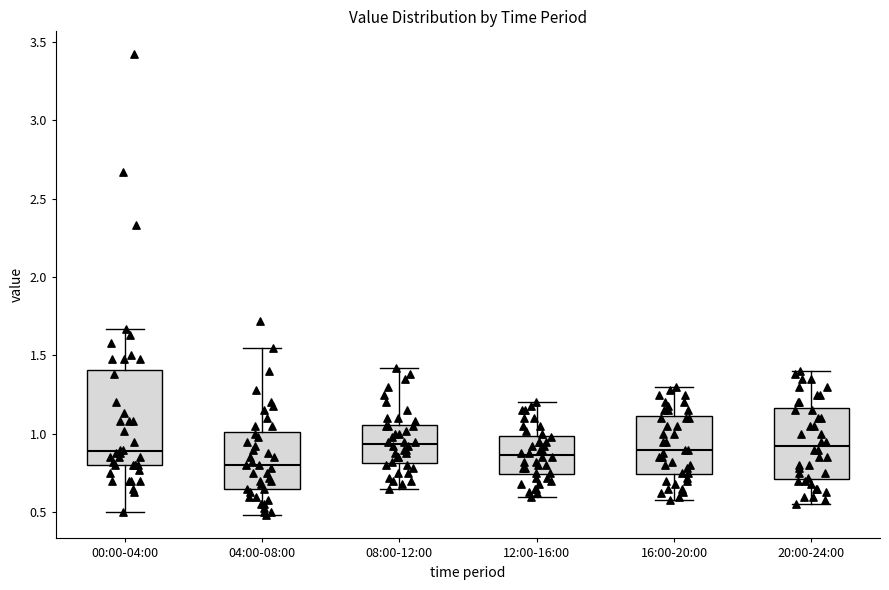

Reading left to right, read every box against the y-axis: the position of its median line, the range the box covers, and the ends of its whiskers. The values are not printed on the chart, so give them approximately, as read against the axis.

00:00-04:00: median 0.90, box 0.80 to 1.40, whiskers 0.50 to 1.65
04:00-08:00: median 0.80, box 0.65 to 1.00, whiskers 0.50 to 1.55
08:00-12:00: median 0.95, box 0.80 to 1.05, whiskers 0.65 to 1.40
12:00-16:00: median 0.85, box 0.75 to 1.00, whiskers 0.60 to 1.20
16:00-20:00: median 0.90, box 0.75 to 1.10, whiskers 0.60 to 1.30
20:00-24:00: median 0.95, box 0.70 to 1.15, whiskers 0.55 to 1.40